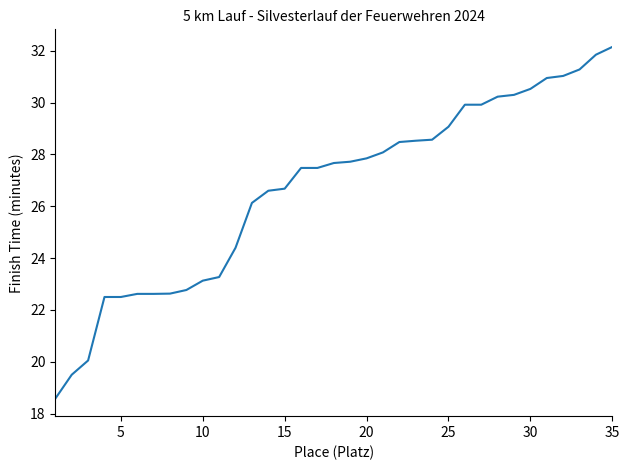

What is the difference between the maximum and minimum values?

13.6